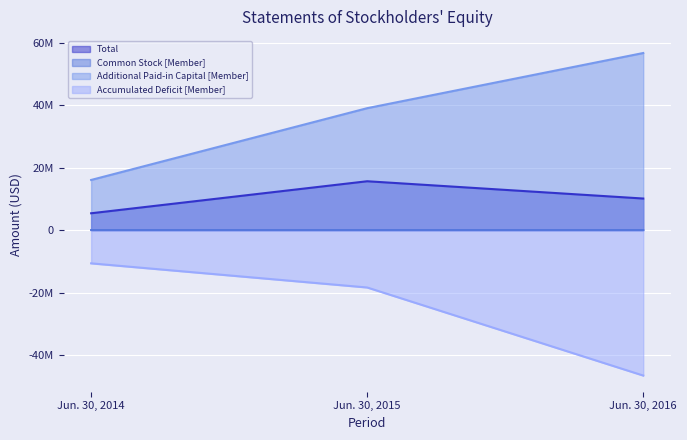

What is the difference between the maximum and minimum values in the Accumulated Deficit [Member] series?

35903488